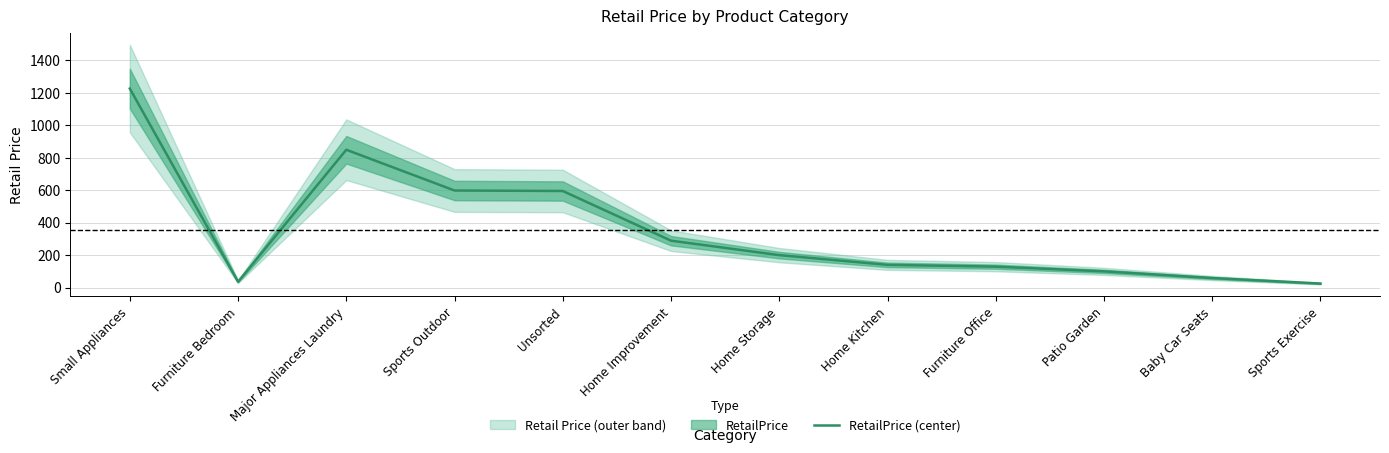

Which has a higher value, Home Improvement or Home Storage?

Home Improvement